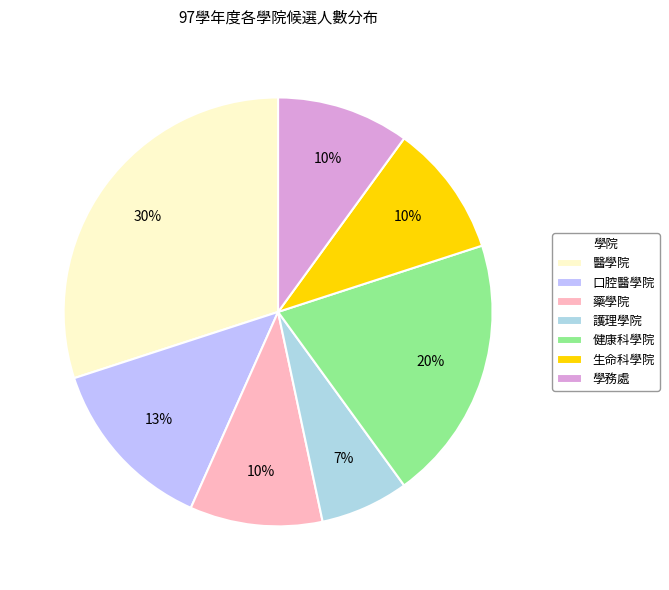

To the nearest percent, what percentage of the pie is 學務處?

10%